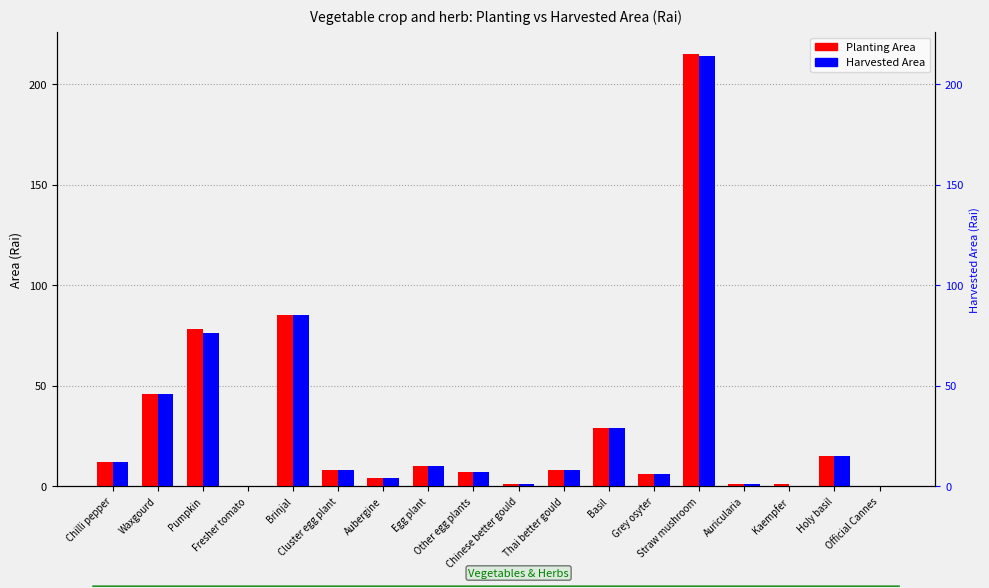

Reading left to right, transcribe all the data shown in this chart.

Planting Area: Chilli pepper=12	Waxgourd=46	Pumpkin=78	Fresher tomato=0	Brinjal=85	Cluster egg plant=8	Aubergine=4	Egg plant=10	Other egg plants=7	Chinese better gould=1	Thai better gould=8	Basil=29	Grey osyter=6	Straw mushroom=215	Auricularia=1	Kaempfer=1	Holy basil=15	Official Cannes=0
Harvested Area: Chilli pepper=12	Waxgourd=46	Pumpkin=76	Fresher tomato=0	Brinjal=85	Cluster egg plant=8	Aubergine=4	Egg plant=10	Other egg plants=7	Chinese better gould=1	Thai better gould=8	Basil=29	Grey osyter=6	Straw mushroom=214	Auricularia=1	Kaempfer=0	Holy basil=15	Official Cannes=0